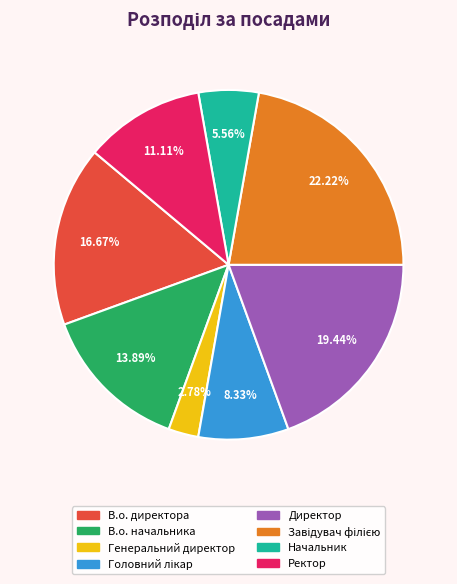

What is the smallest slice in the pie chart?

Генеральний директор